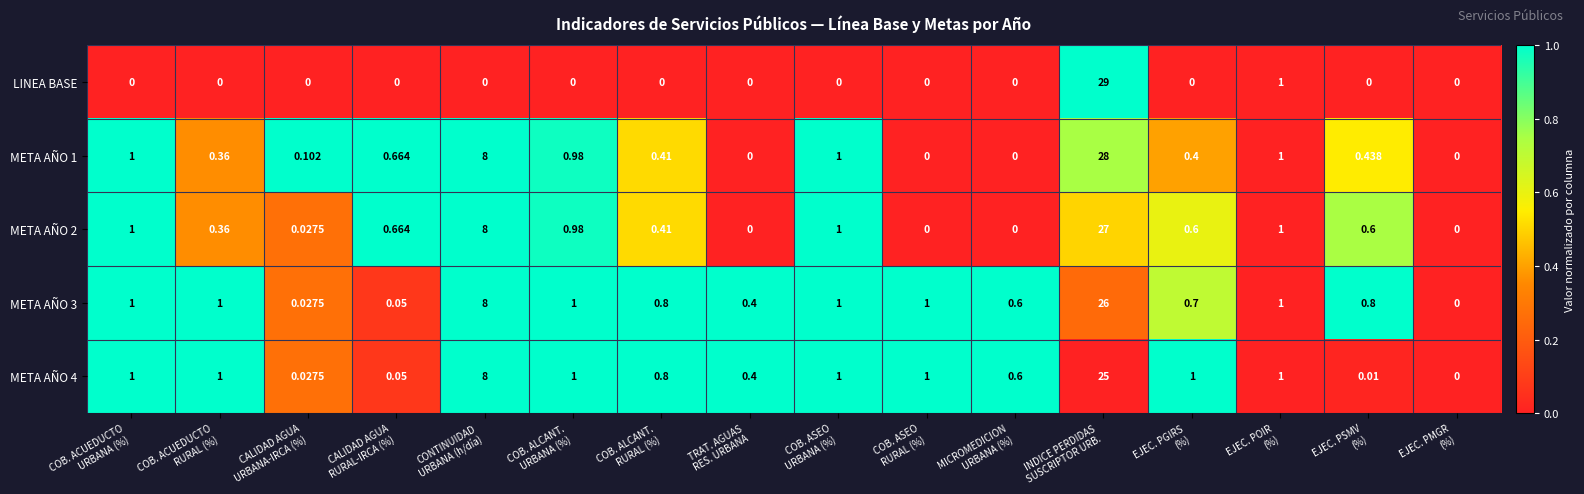

Which series has the largest range (max minus min)?

LINEA BASE